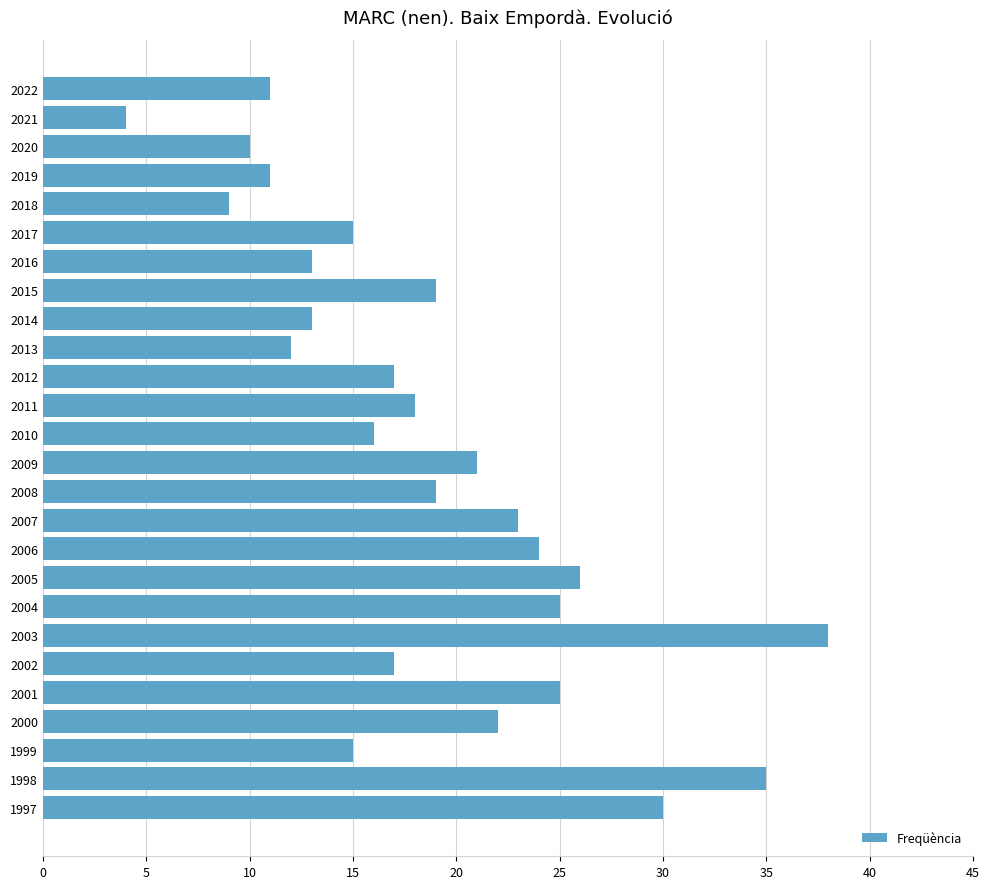

Count the number of data series in this chart.

1